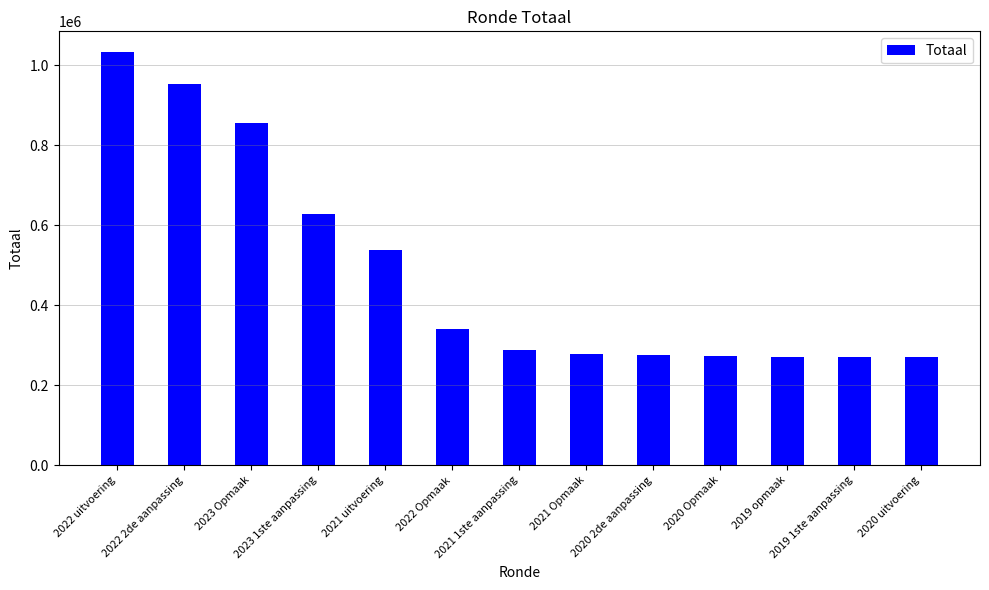

At which label does the data first exceed 287887?

2022 uitvoering